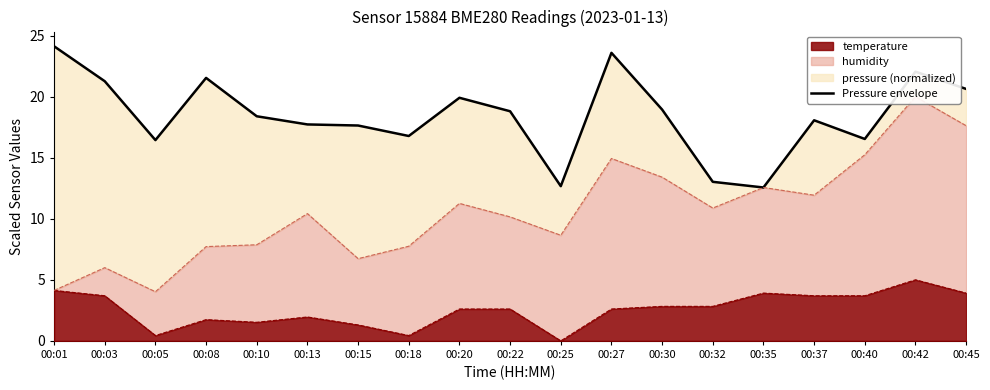

Which category has the highest value in the temperature series?

00:42